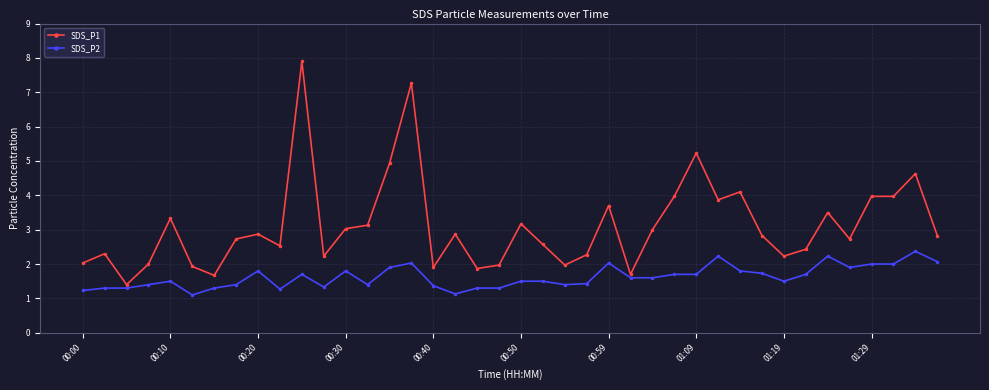

What is the value of the SDS_P2 point at the 23rd from the left?

1.4